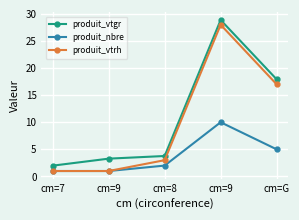

True or false: produit_vtrh and produit_vtgr cross at least once.

False